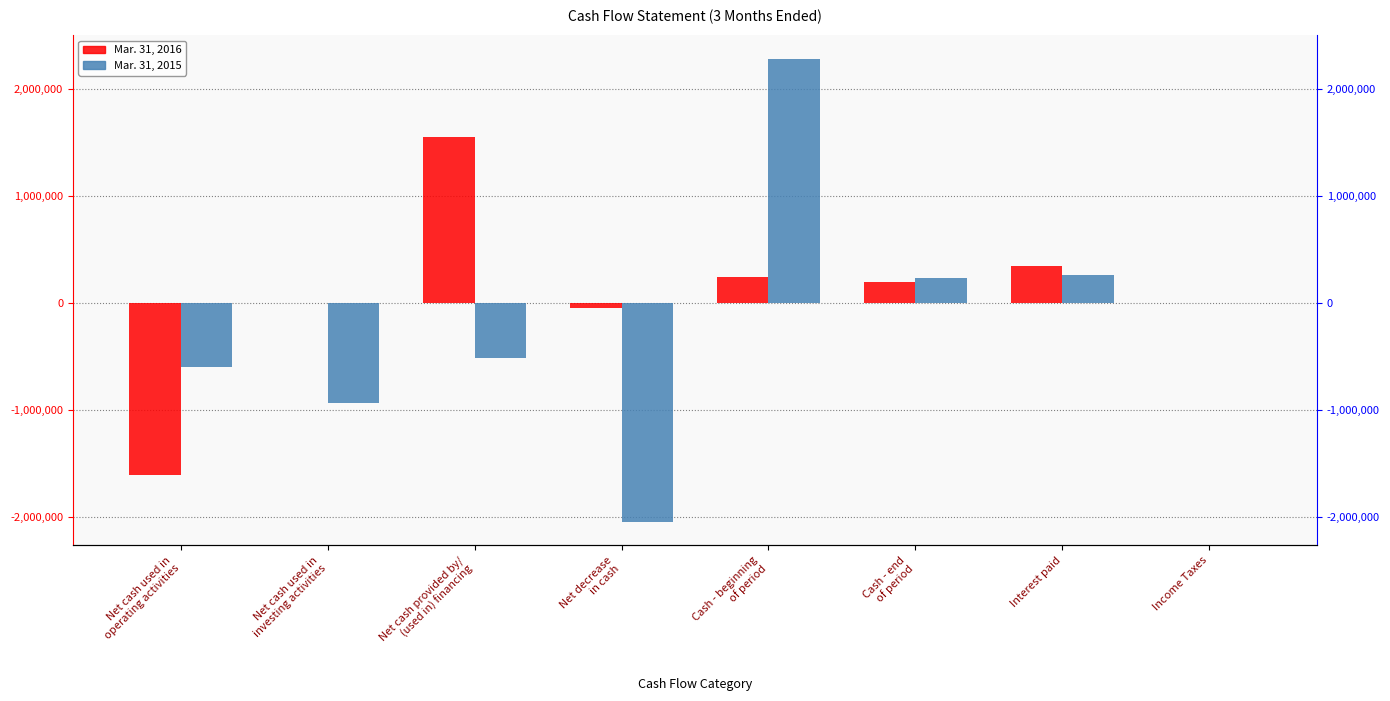

At how many categories does at least one series exceed 205768?

4